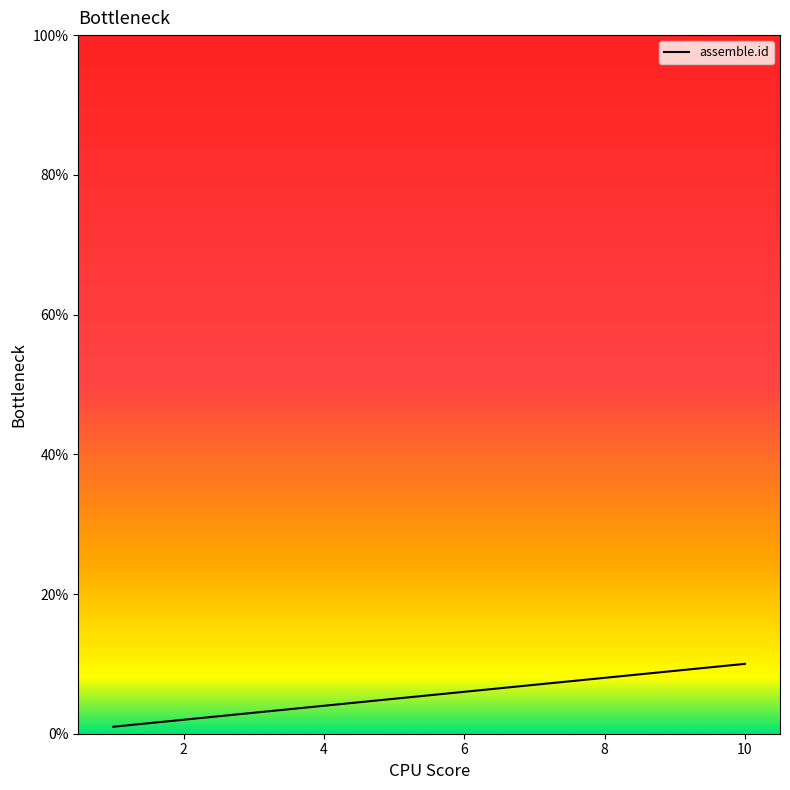

What is the difference between the maximum and minimum values?

9